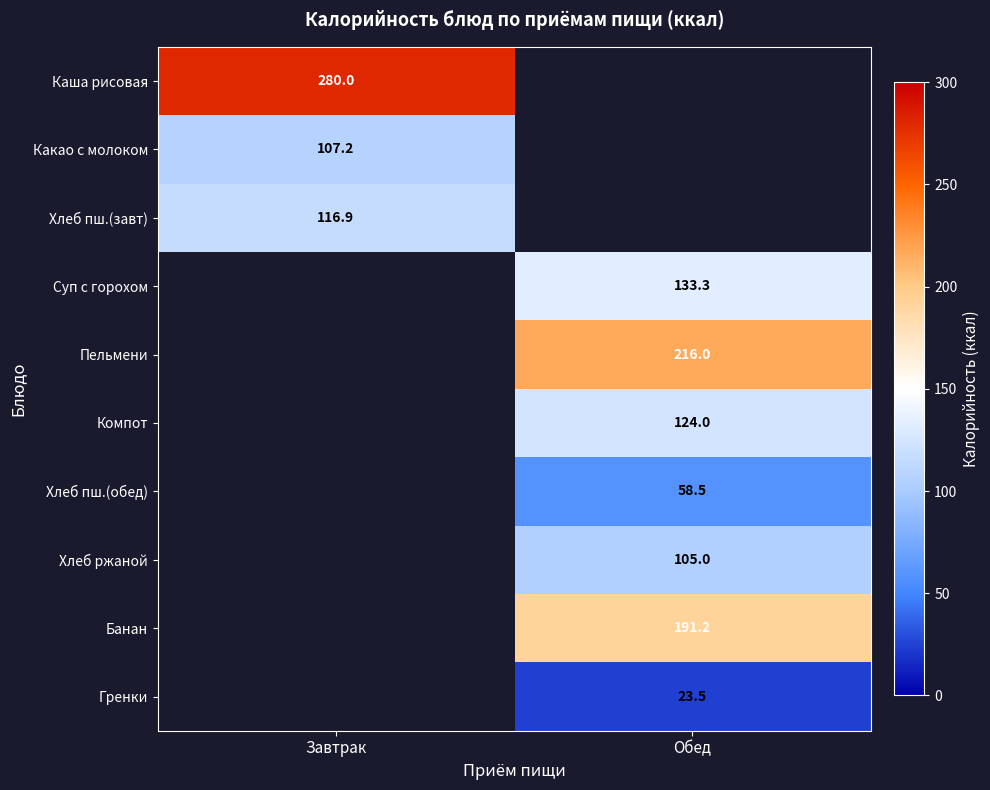

The Банан series shows 191.2 at Обед. True or false?

True